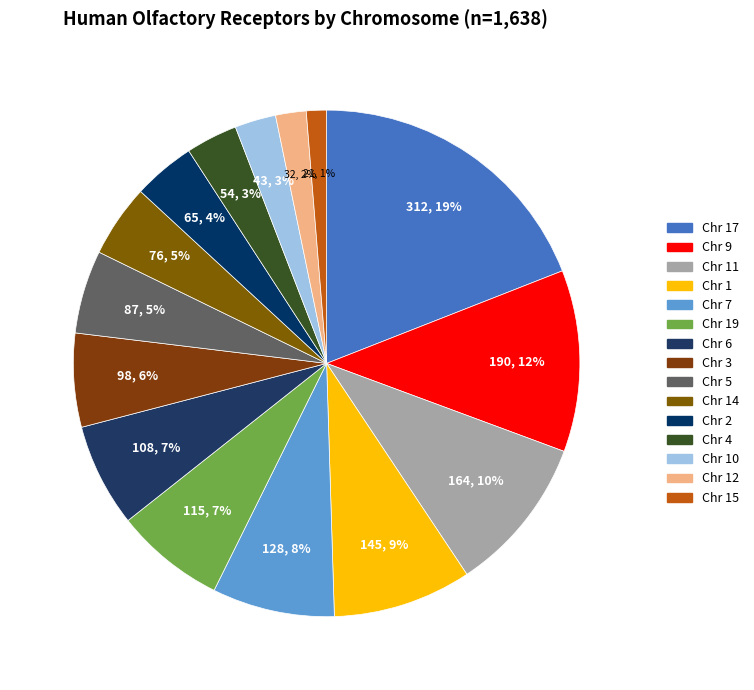

Which category has the biggest portion of the pie?

17